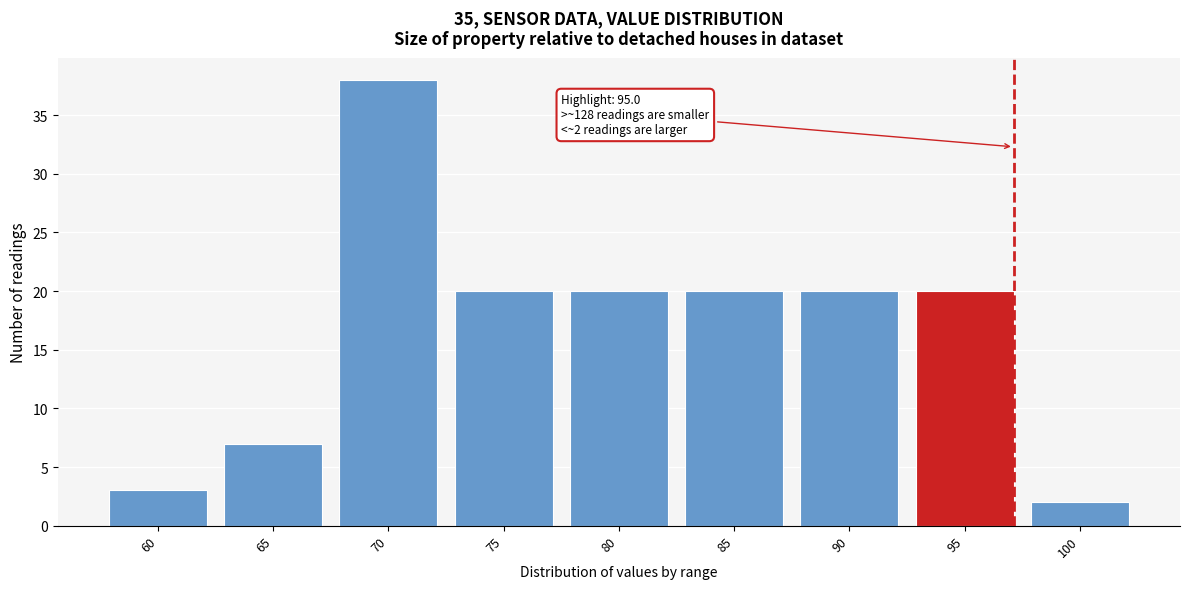

Reading right to left, list all the values displayed in this chart.

100=2	95=20	90=20	85=20	80=20	75=20	70=38	65=7	60=3